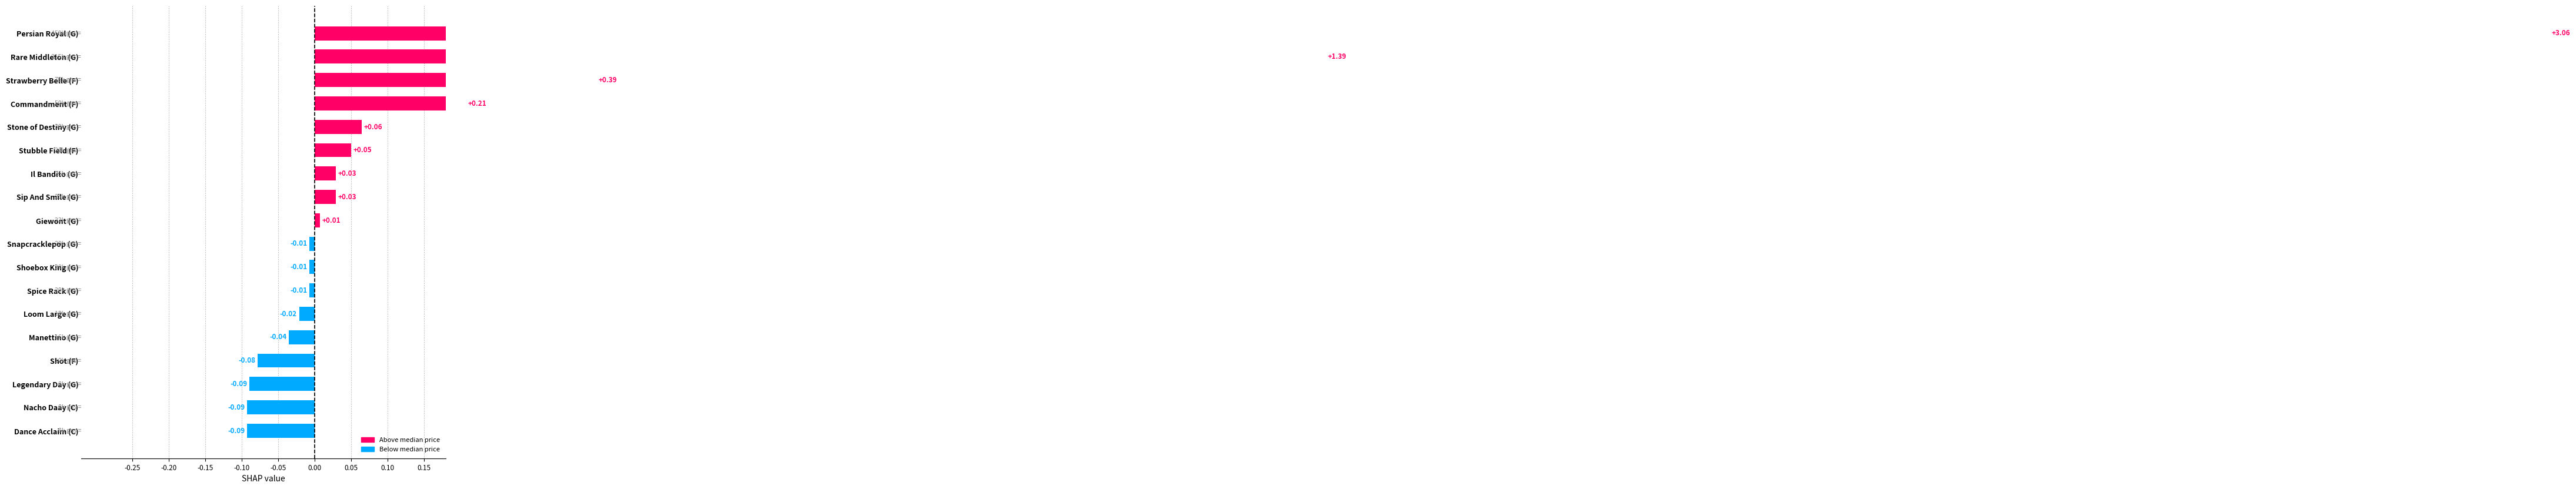

What is the average value?

0.3